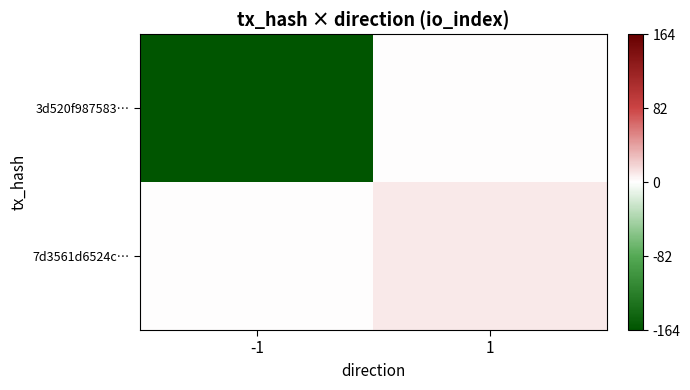

Which series has the widest spread of values?

3d520f987583…